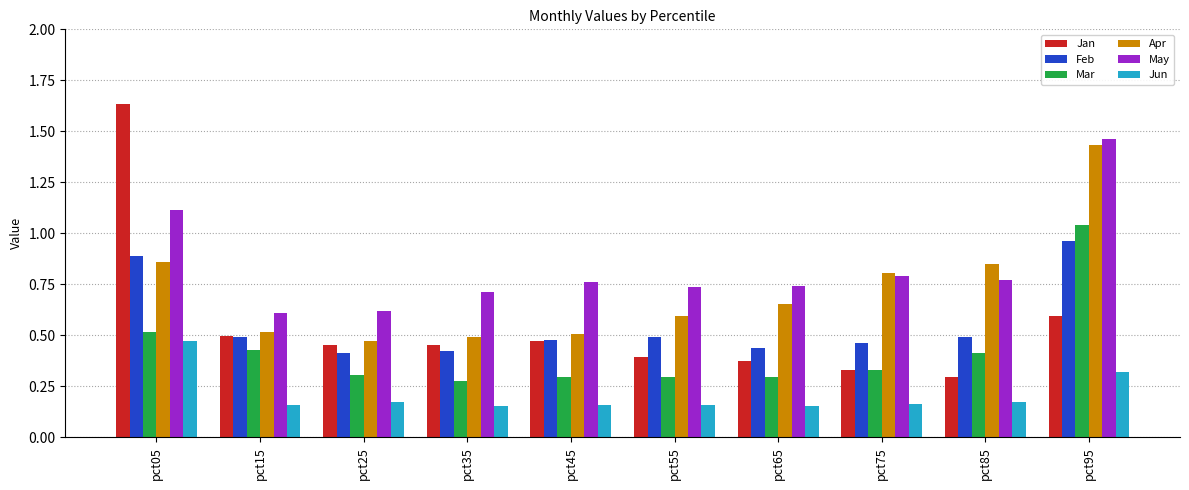

At which label does Apr reach its minimum?

pct25